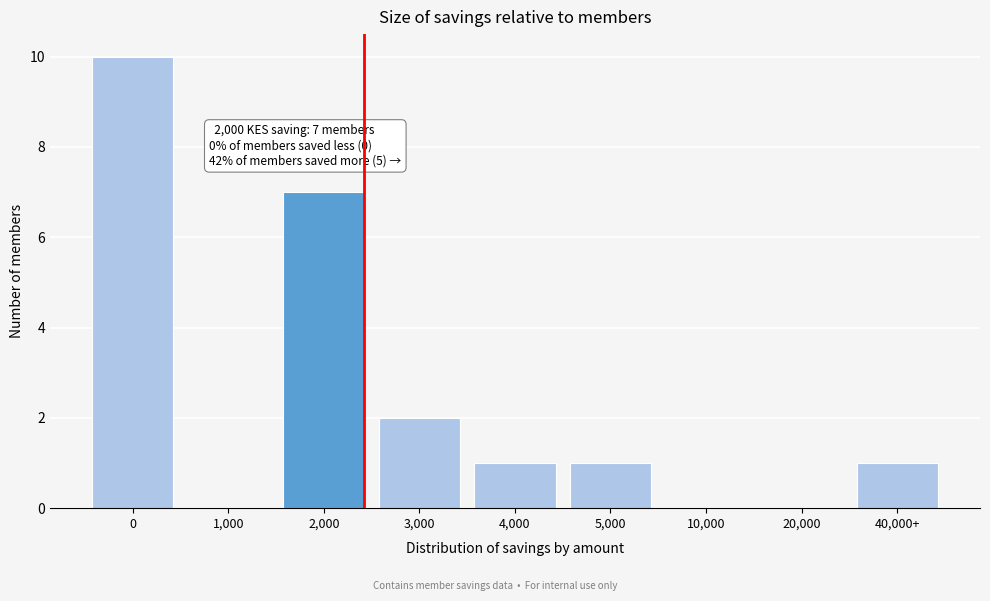

Reading left to right, transcribe all the data shown in this chart.

0=10	1,000=0	2,000=7	3,000=2	4,000=1	5,000=1	10,000=0	20,000=0	40,000+=1